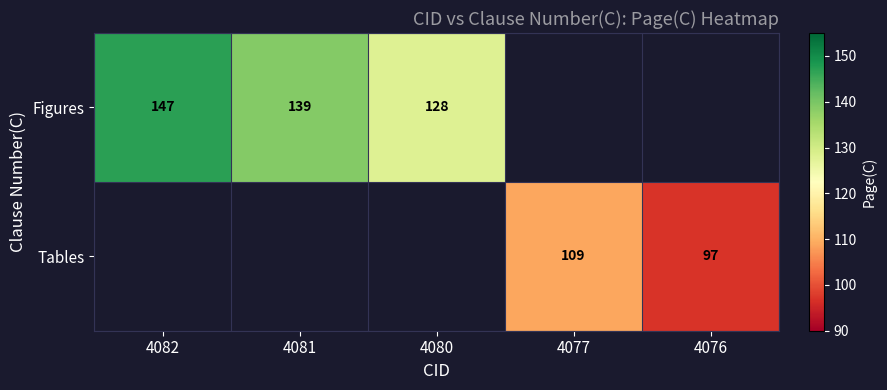

How many categories are shown in the chart?

5